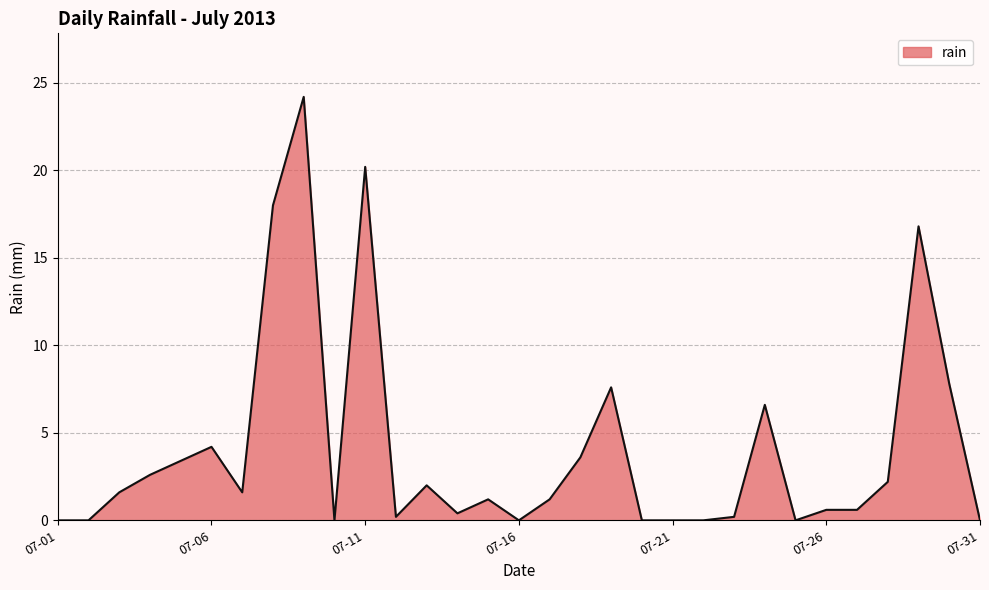

Reading right to left, list all the values displayed in this chart.

0.0	7.8	16.8	2.2	0.6	0.6	0.0	6.6	0.2	0.0	0.0	0.0	7.6	3.6	1.2	0.0	1.2	0.4	2.0	0.2	20.2	0.0	24.2	18.0	1.6	4.2	3.4	2.6	1.6	0.0	0.0